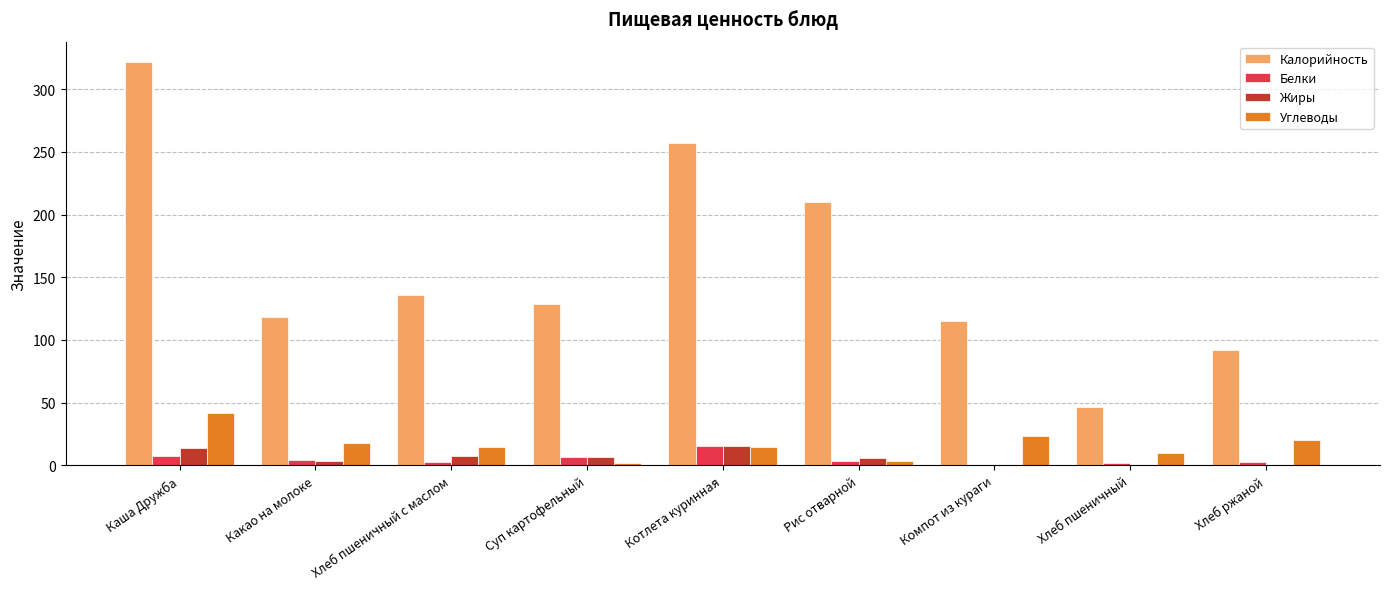

What is the greatest value displayed?

321.9